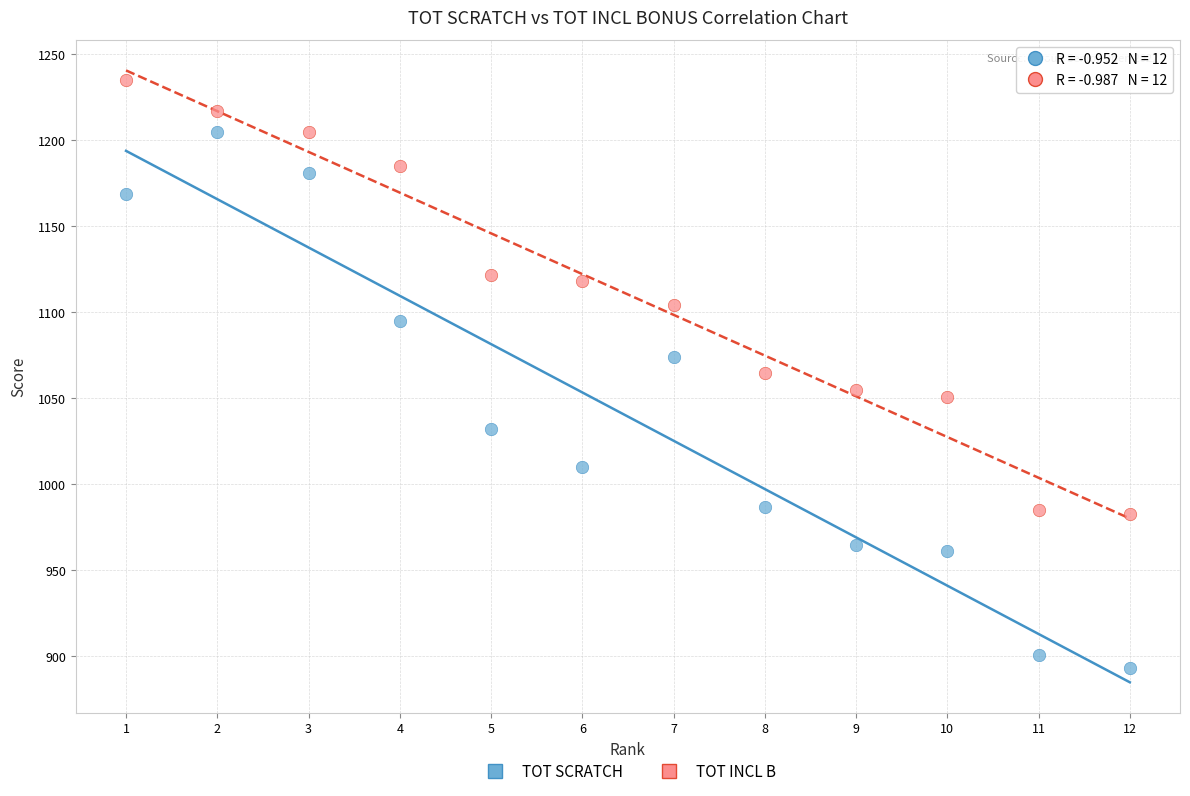

Across all data points, what is the range of Y values (max minus min)?

342